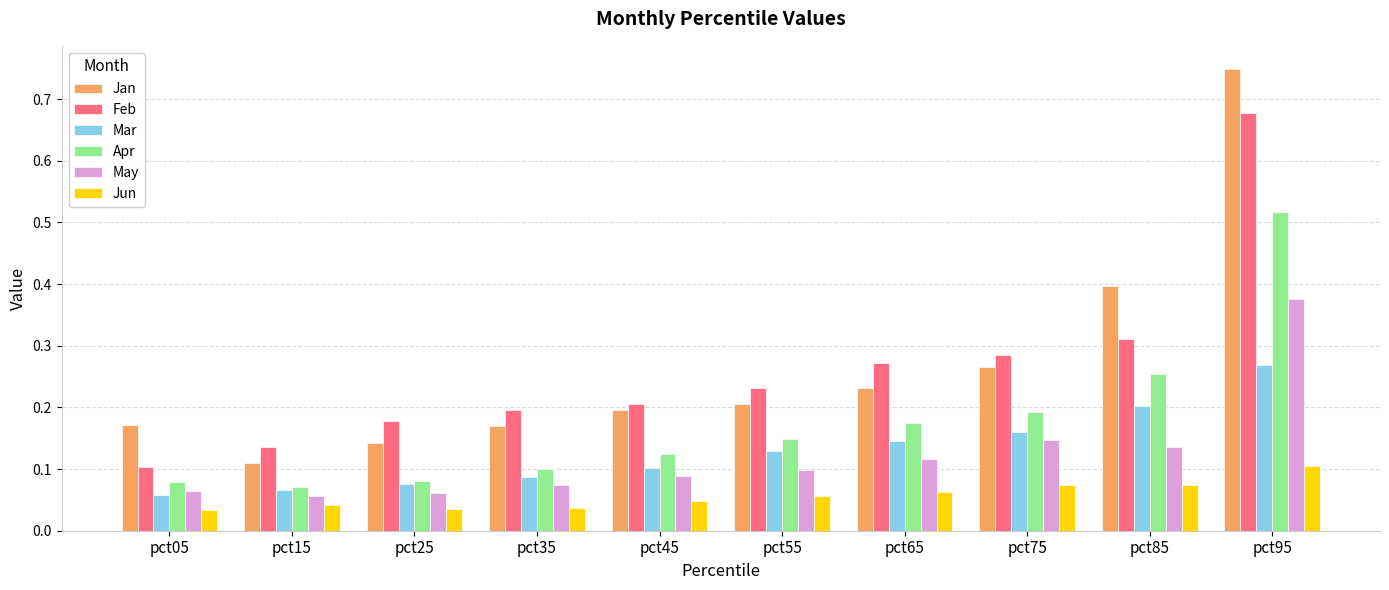

Count the number of categories in the chart.

10